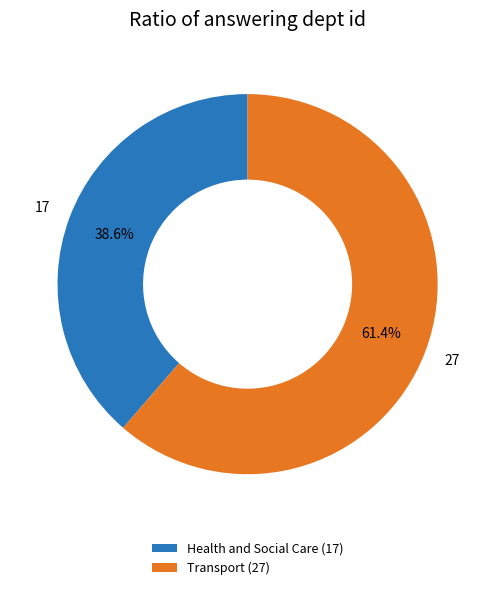

To the nearest percent, what is the average slice percentage?

50%